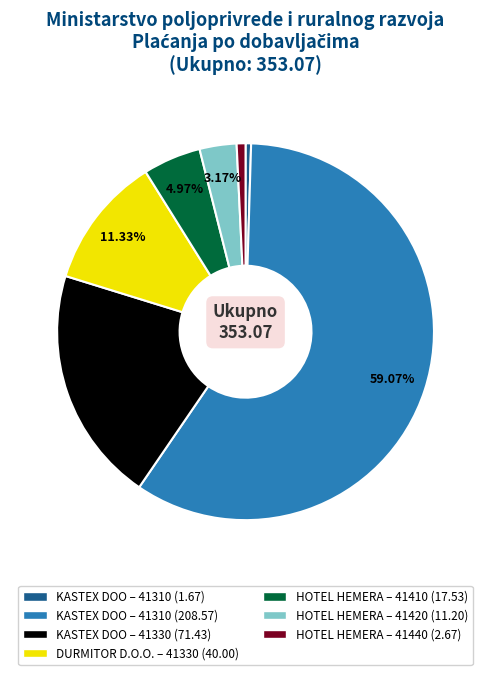

How many slices are in this pie chart?

7